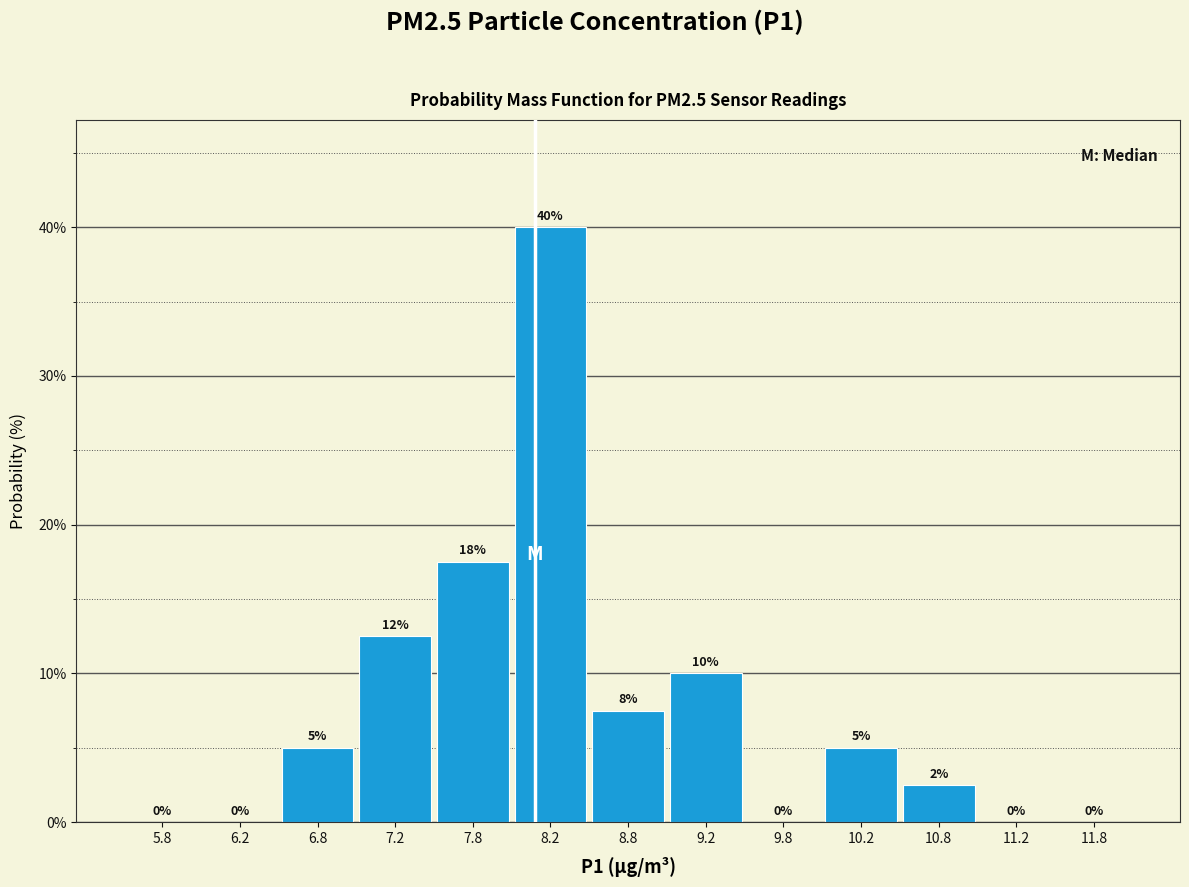

Over which range of the x-axis is the bar tallest?

8.0 to 8.5